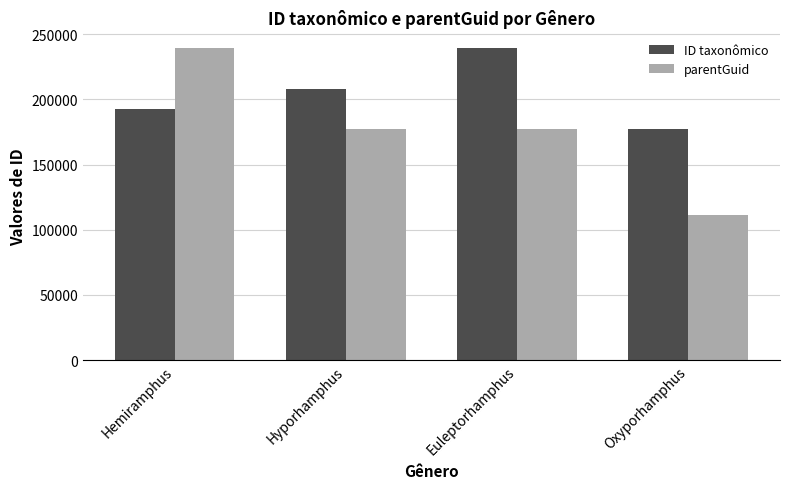

What are all the series names shown in the legend?

ID taxonômico, parentGuid